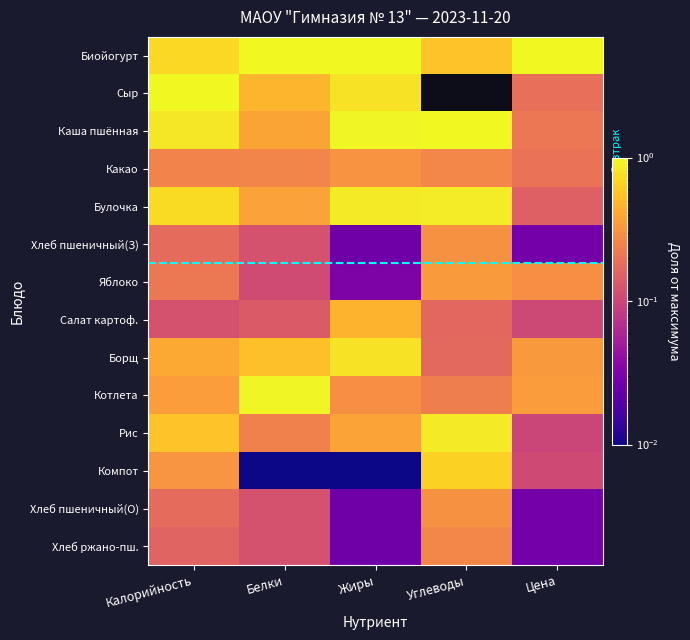

True or false: Котлета has a value of 0.6 at Калорийность.

False